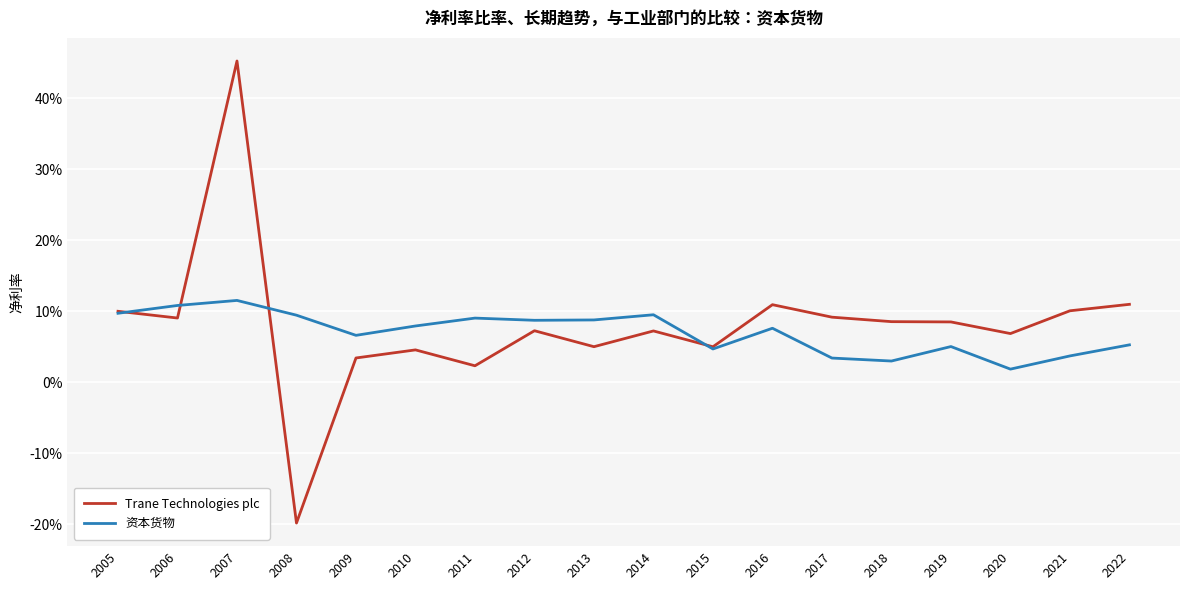

Rank the series by their average value, from highest to lowest.

Trane Technologies plc, 资本货物